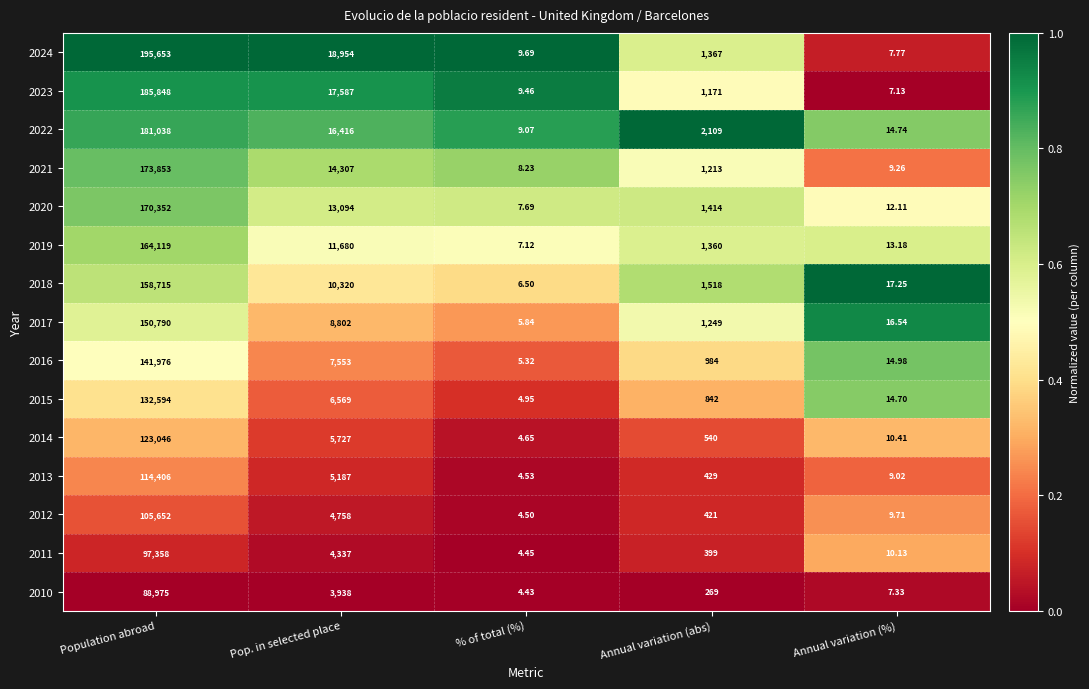

At which category does the chart reach its peak across all series?

Population abroad